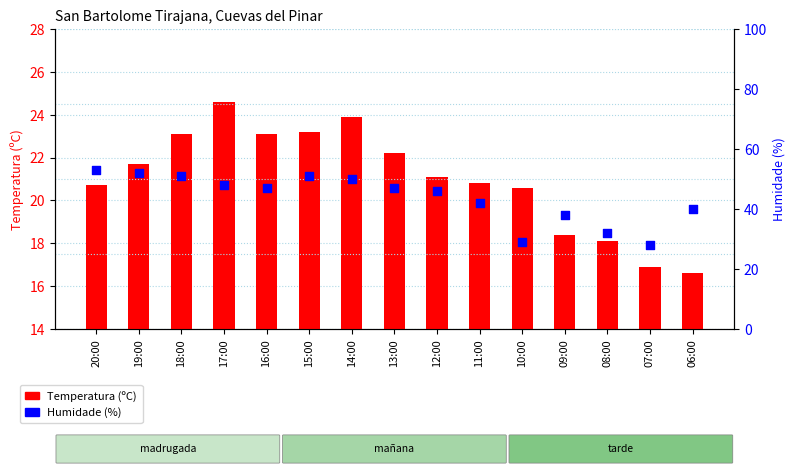

What is the total value across all series at 17:00?

72.6